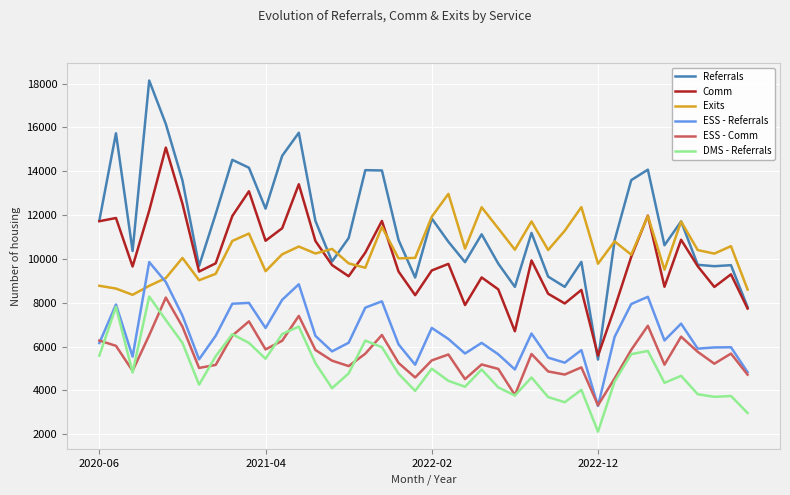

True or false: ESS - Comm and Comm intersect in this chart.

False